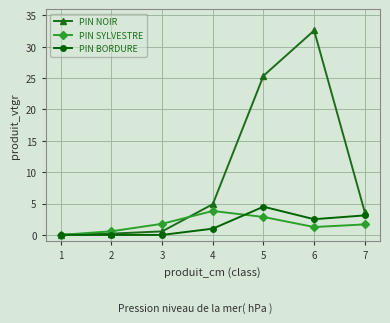

What is the total value across all series at 2?

0.8